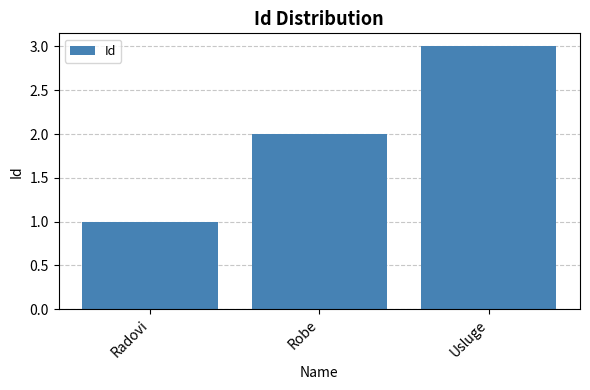

What is the difference between the maximum and minimum values?

2